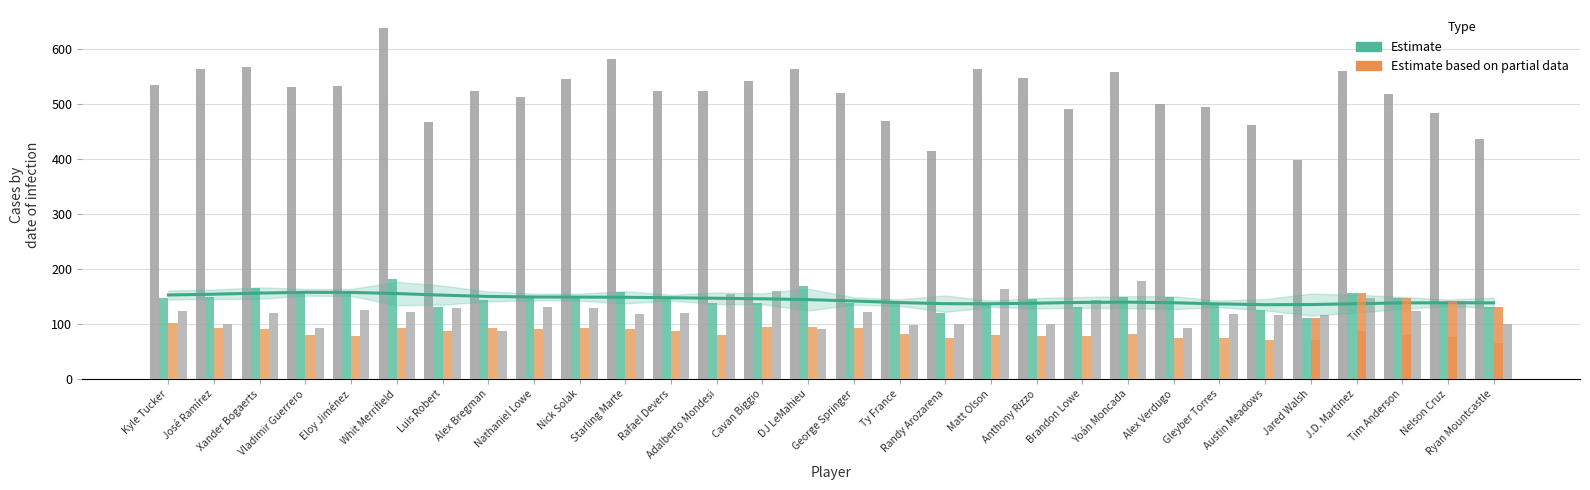

What position from the right is Adalberto Mondesi?

18